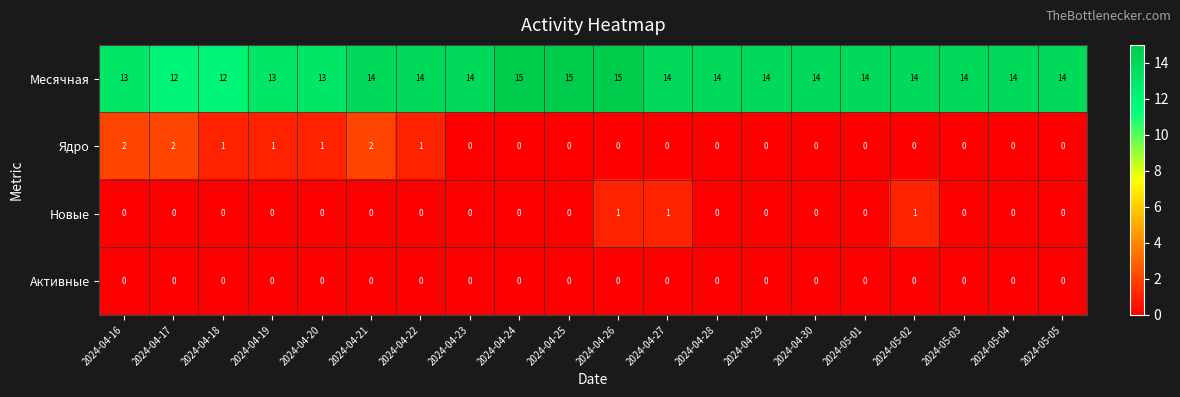

Rank the series by their maximum value, from highest to lowest.

Месячная, Ядро, Новые, Активные